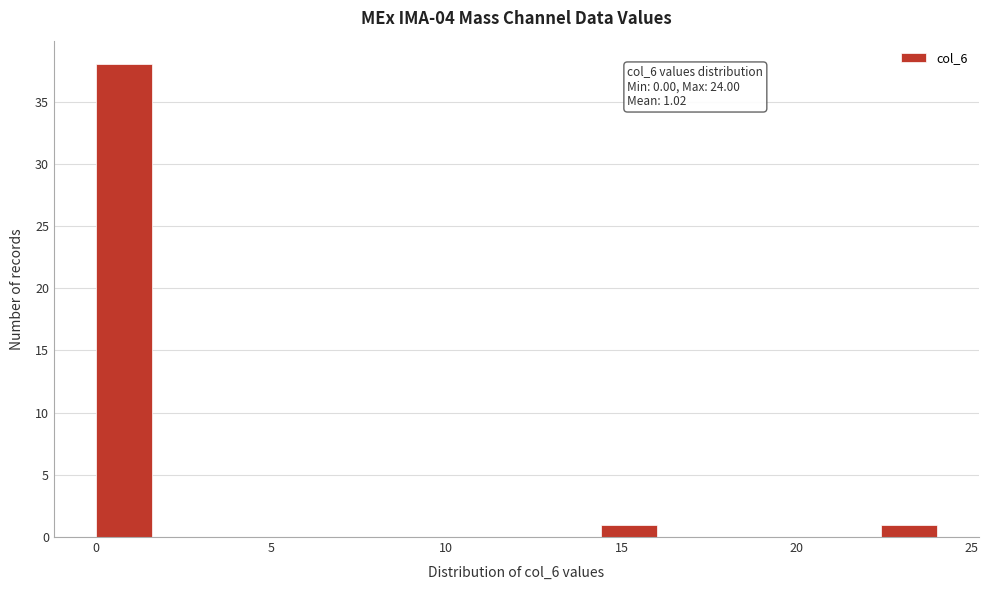

Read against the x-axis, roughly where is the centre of the tallest bar?

1.0